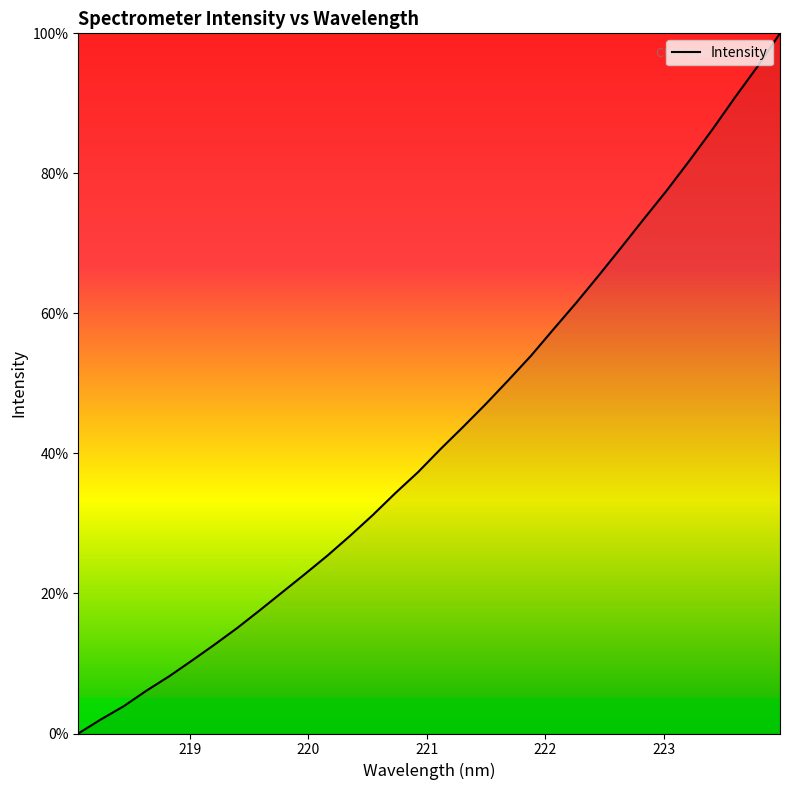

What is the difference between the maximum and minimum values?

100.0